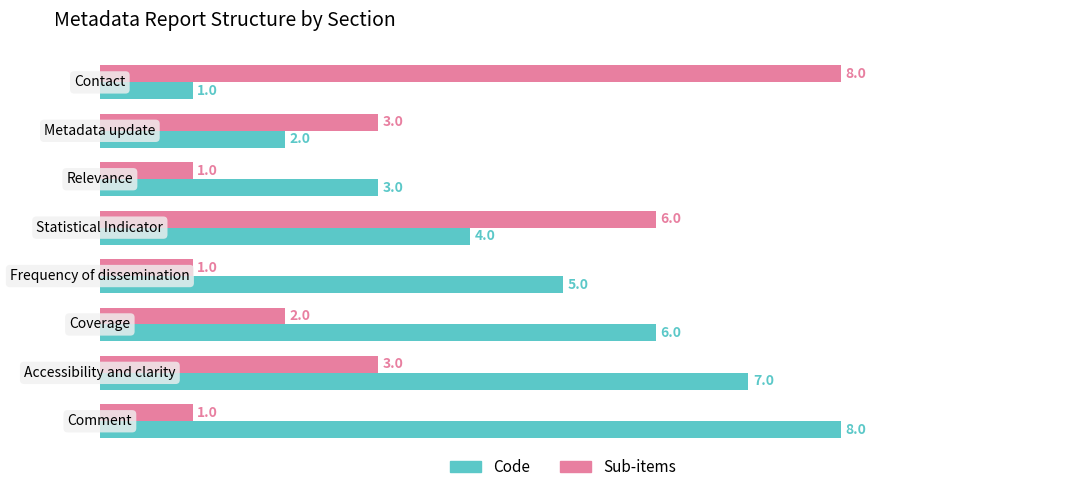

What is the difference between the second highest and second lowest values in the Sub-items series?

5